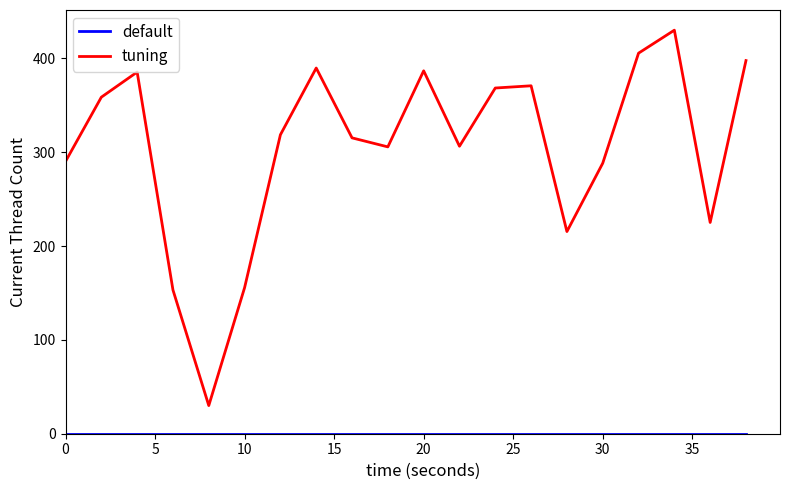

What is the maximum value shown in the chart?

430.0